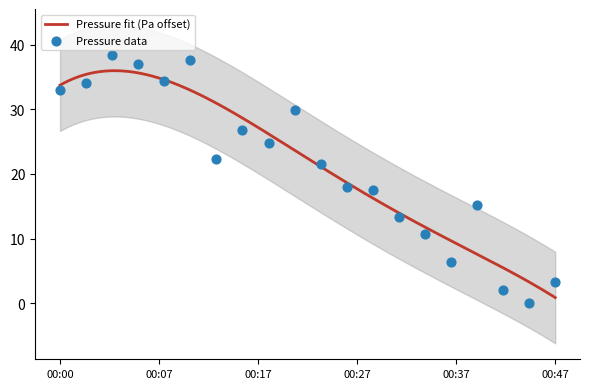

Approximately how many times larger is the value at 00:22 compared to 00:15?

1.3